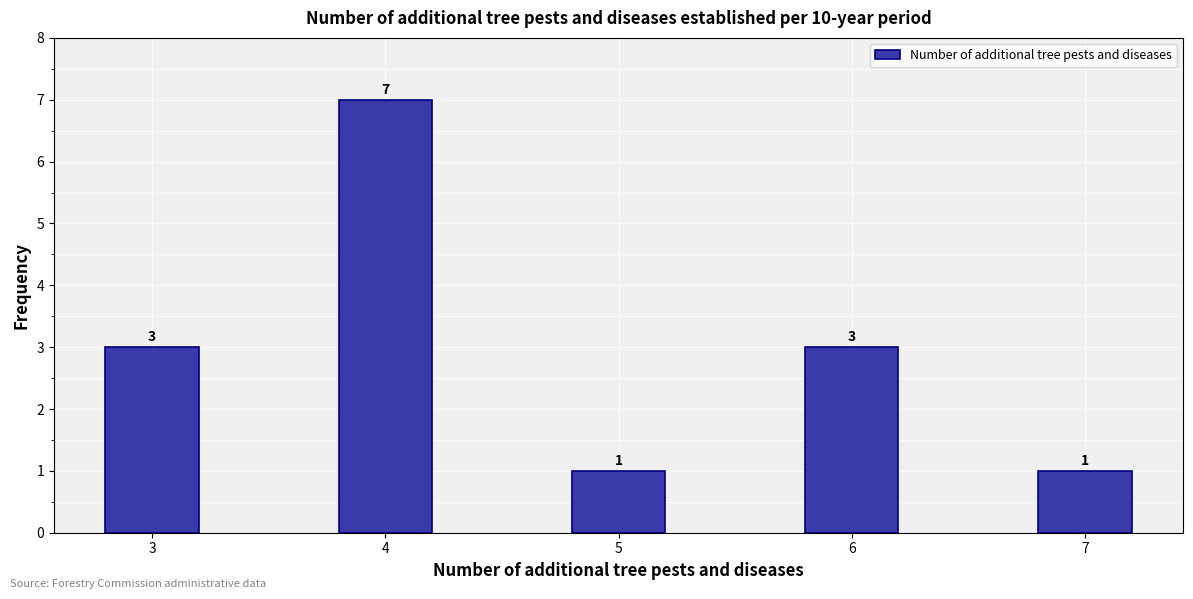

Reading left to right, extract all data points from this chart.

3	7	1	3	1